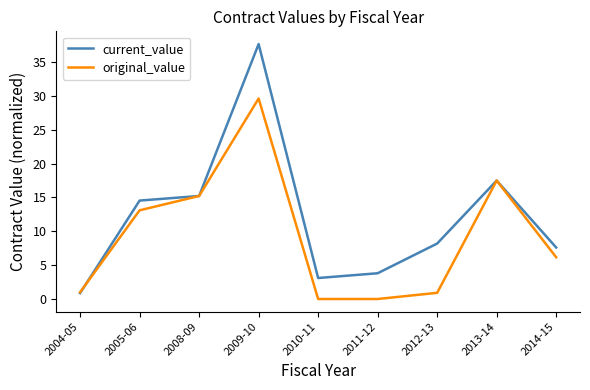

What is the spread (max minus min) of values at 2010-11?

3.1